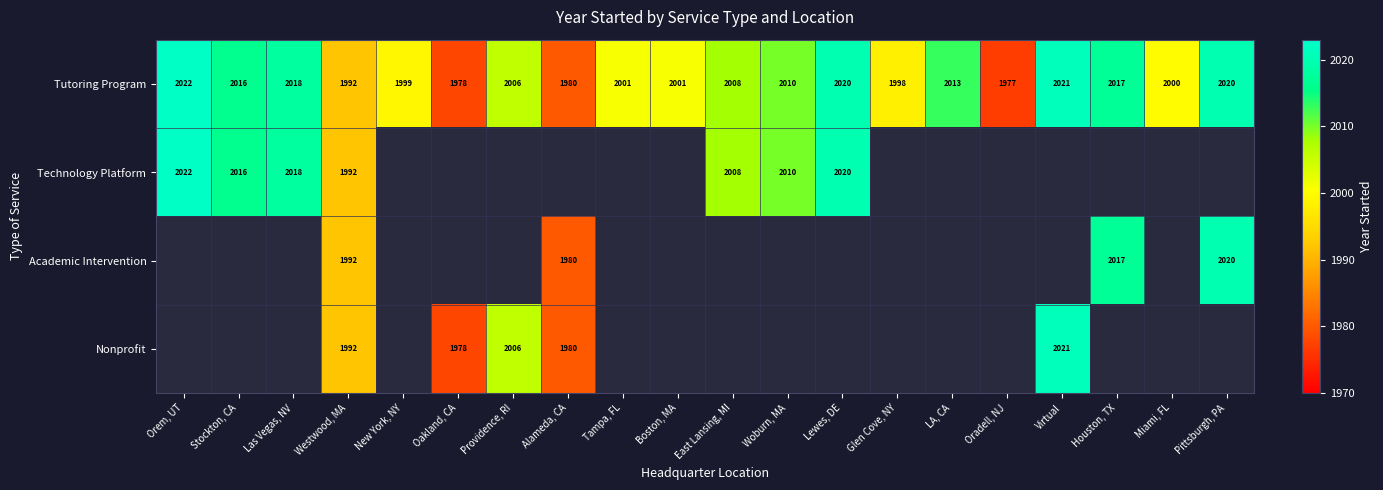

At which label does Tutoring Program first exceed 2008?

Orem, UT